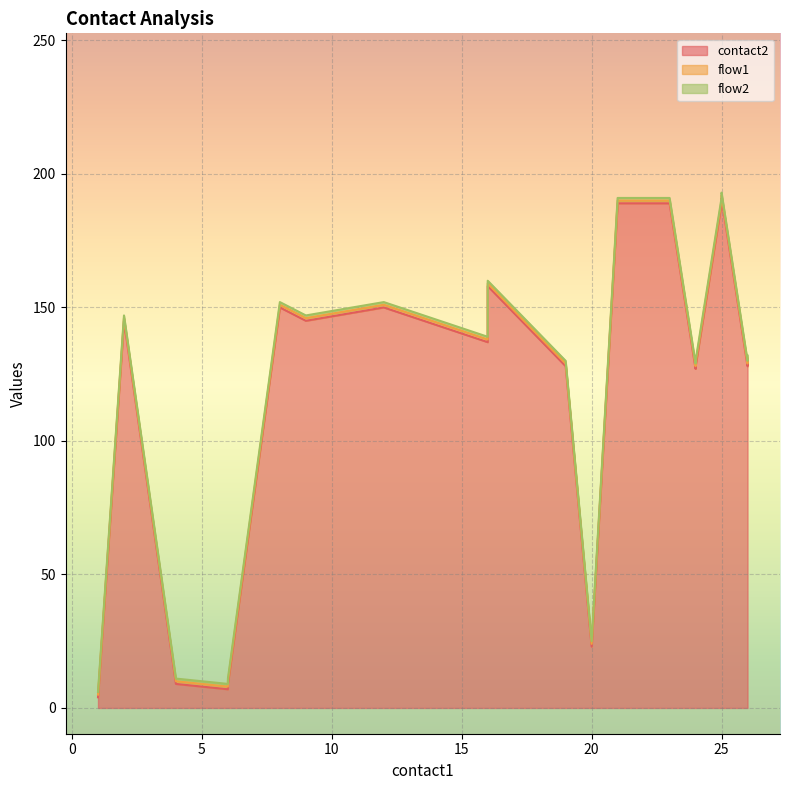

True or false: contact2 has a value of 11 at 6.

False